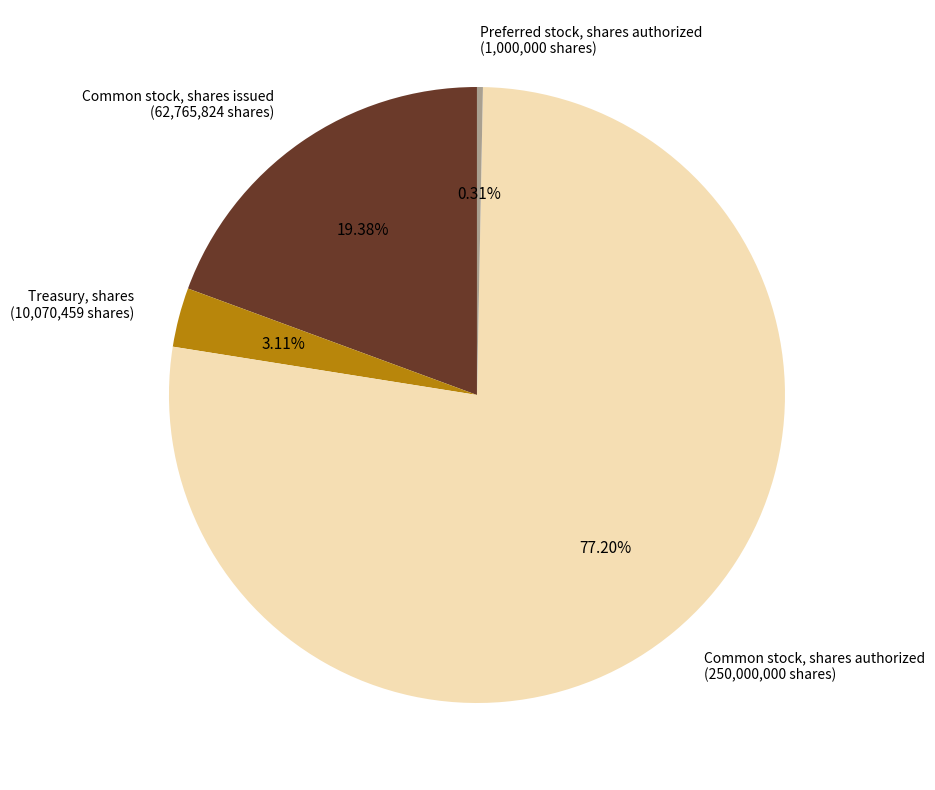

Is there any slice that represents more than half of the pie?

Yes